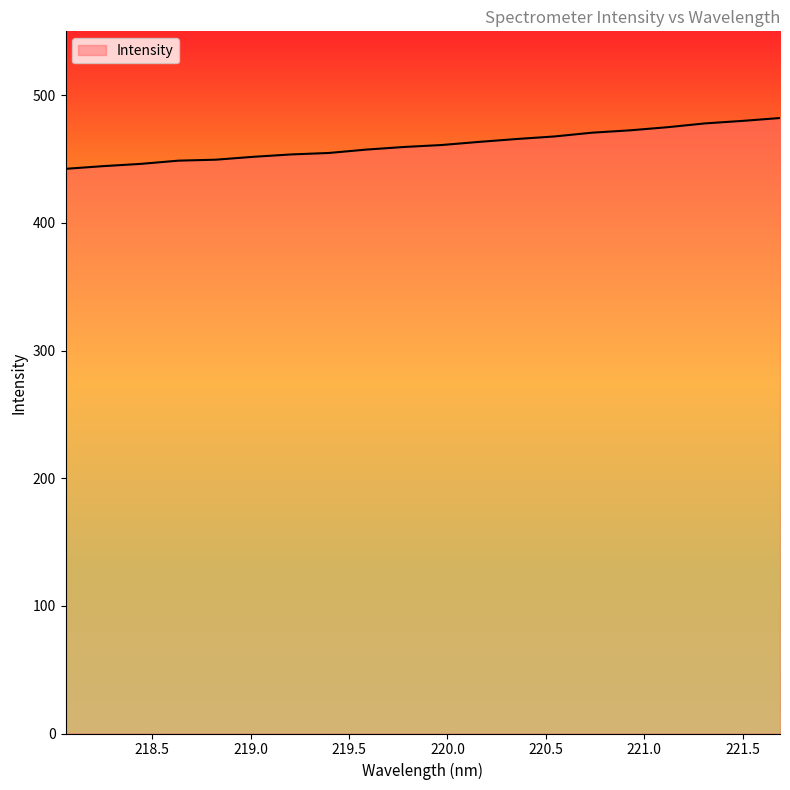

What is the minimum value shown in the chart?

442.3